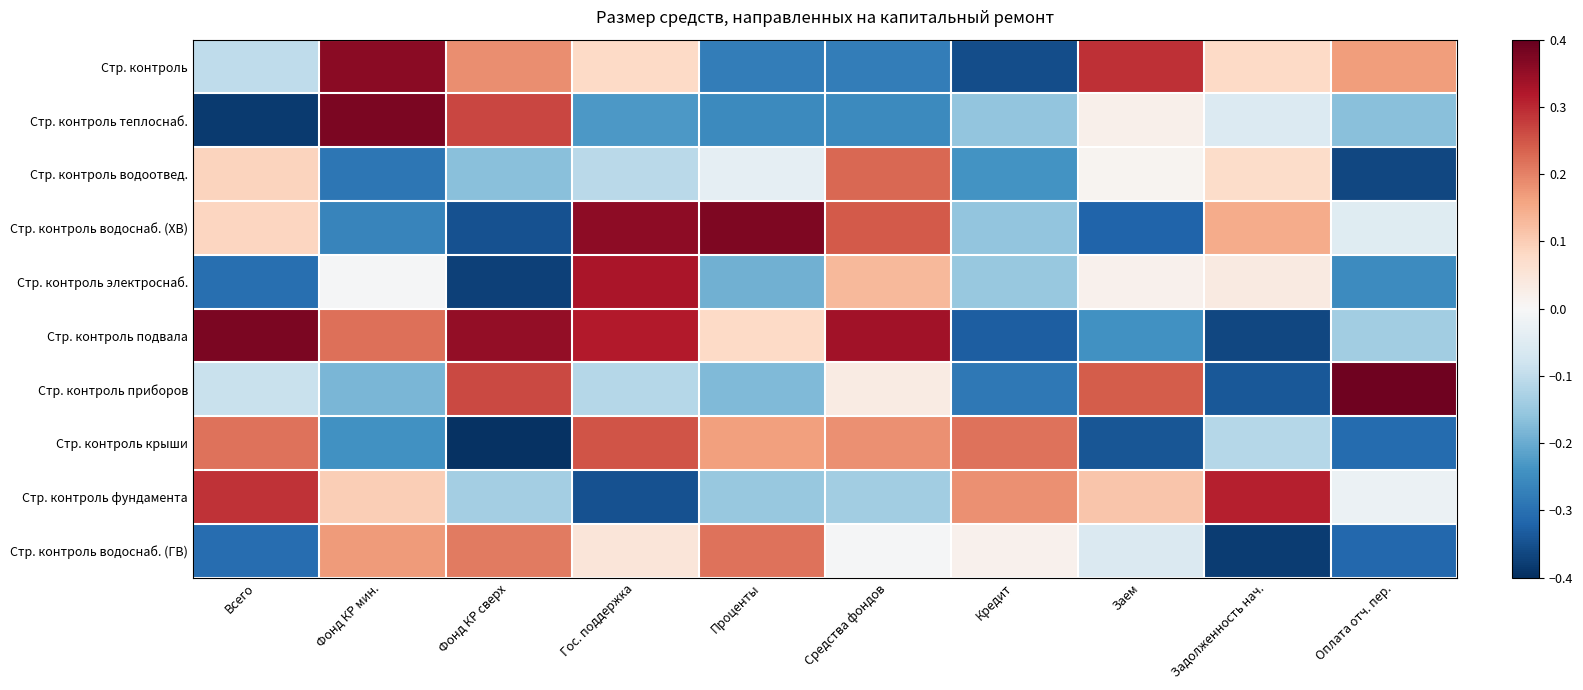

At how many categories does at least one series exceed 0?

10